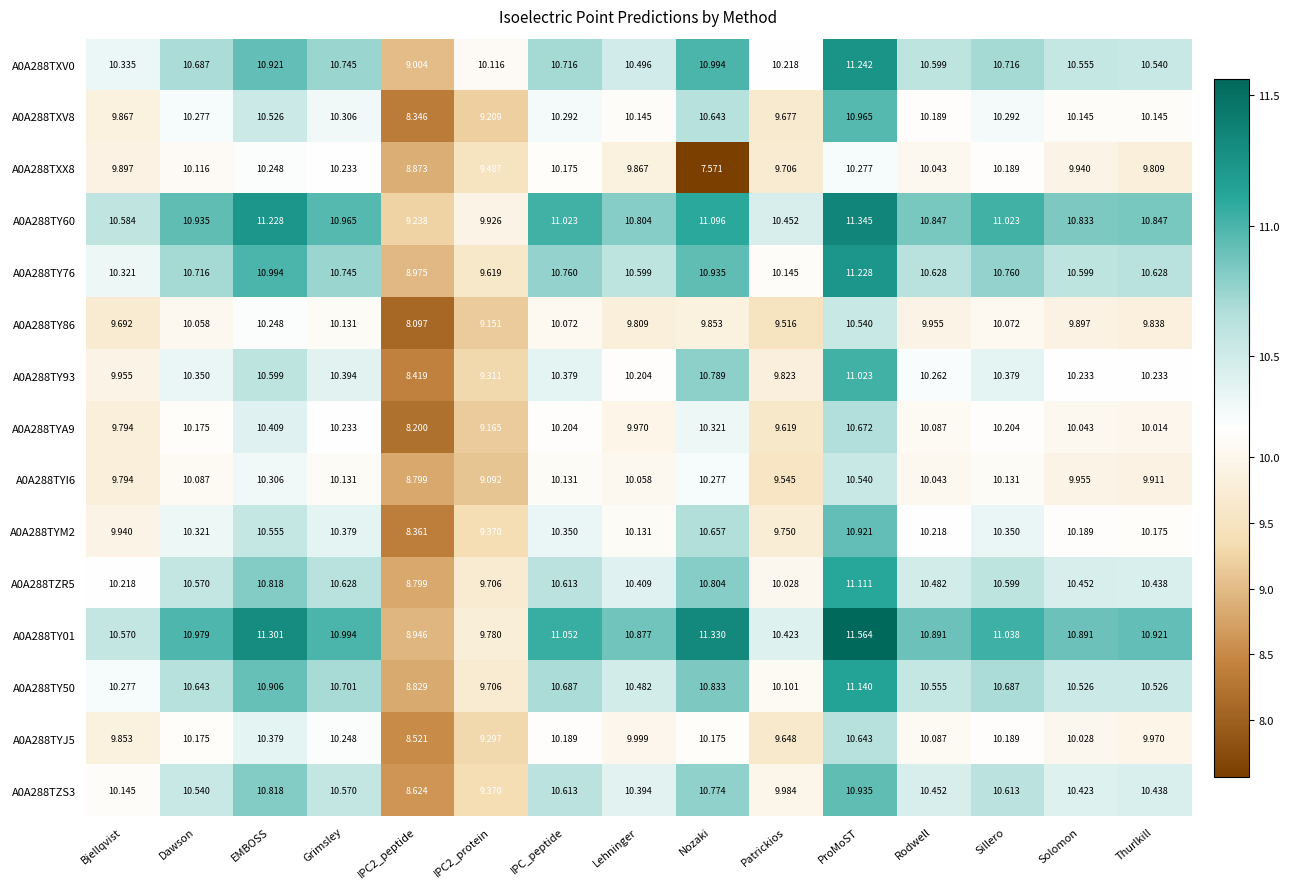

At which label does A0A288TZS3 first exceed 10?

Bjellqvist